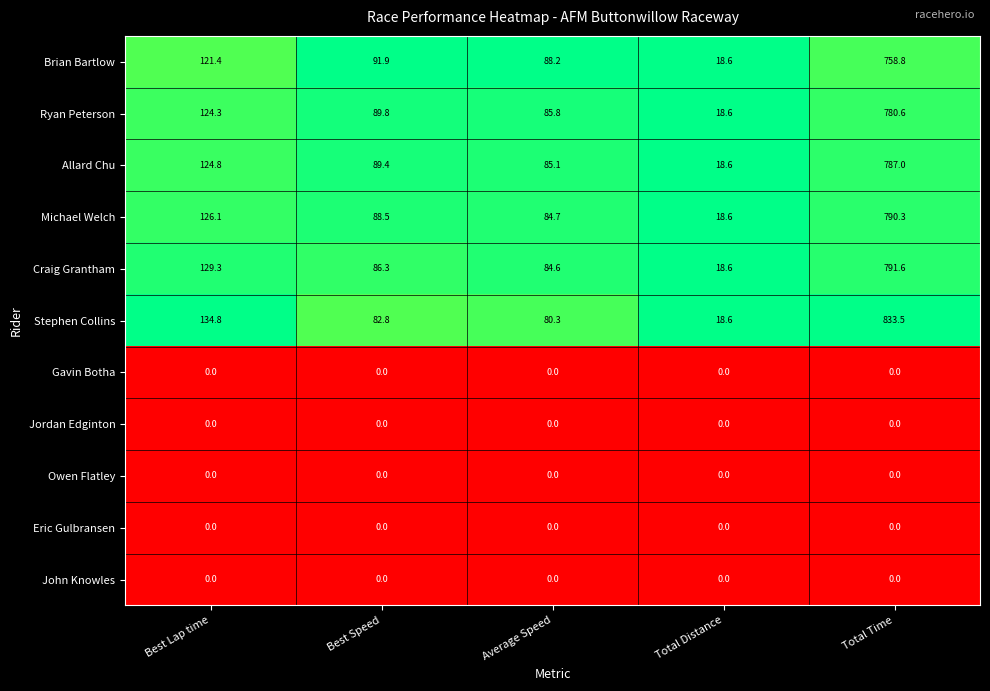

Which series has the widest spread of values?

Stephen Collins